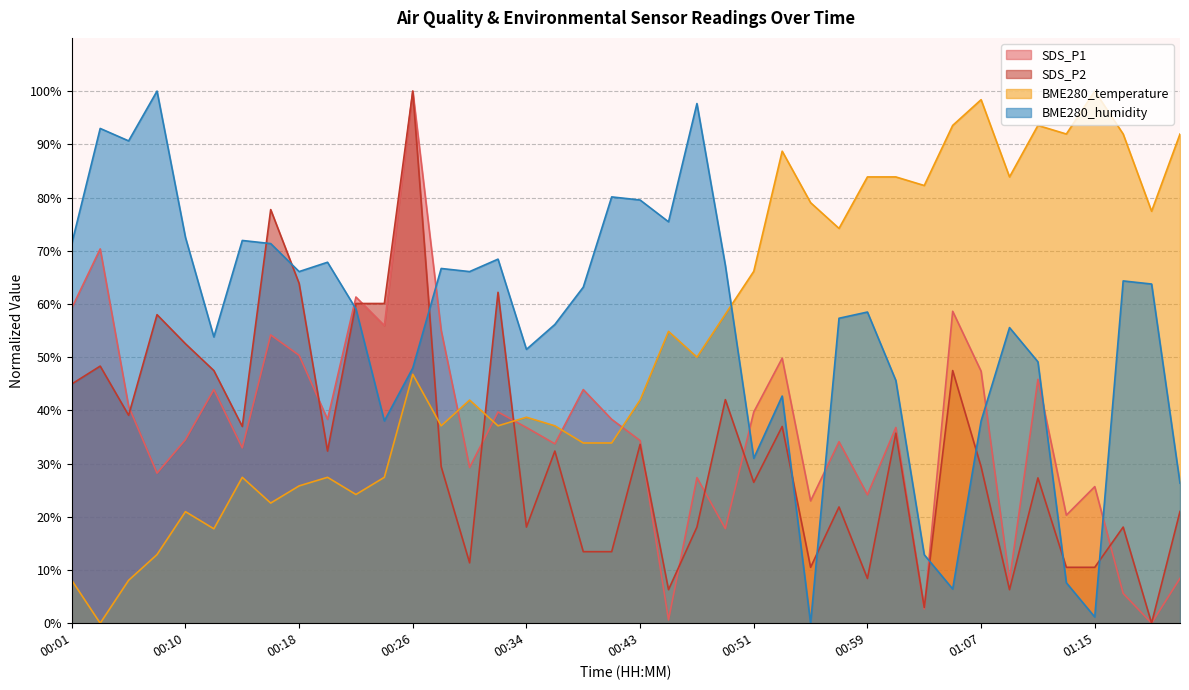

List the labels in order of SDS_P1 value, smallest first.

01:20, 00:45, 01:03, 01:17, 01:09, 01:22, 00:49, 01:13, 00:55, 00:59, 01:15, 00:47, 00:08, 00:30, 00:14, 00:36, 00:57, 00:43, 00:10, 00:34, 01:01, 00:20, 00:40, 00:32, 00:51, 00:06, 00:12, 00:38, 01:11, 01:07, 00:53, 00:18, 00:16, 00:28, 00:24, 01:05, 00:01, 00:22, 00:03, 00:26